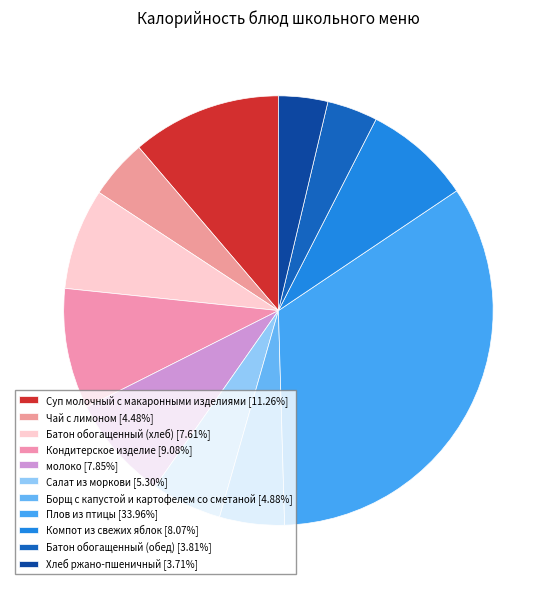

Which slice is the smallest?

Хлеб ржано-пшеничный